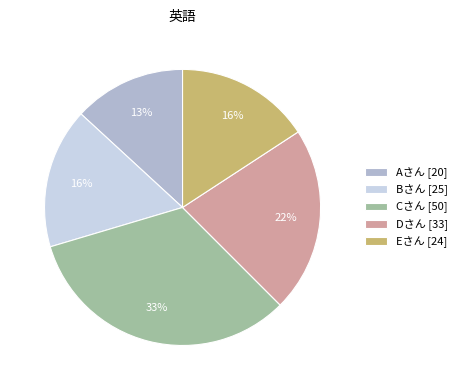

Is the sum of Bさん [25] and Eさん [24] greater than half?

No